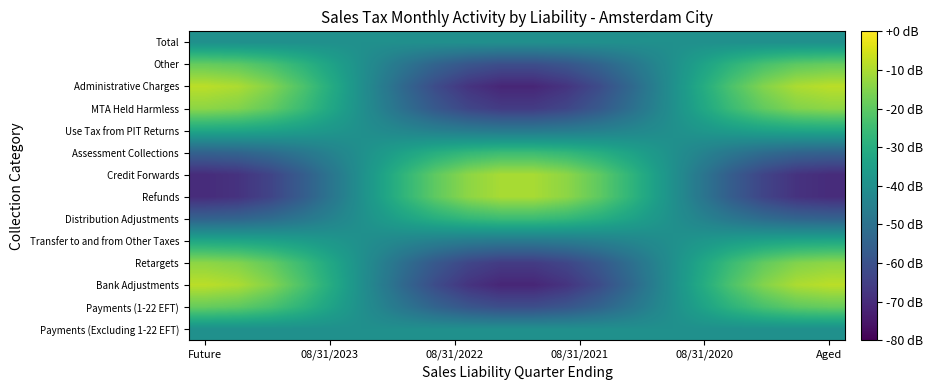

What is the greatest value displayed?

-8.2